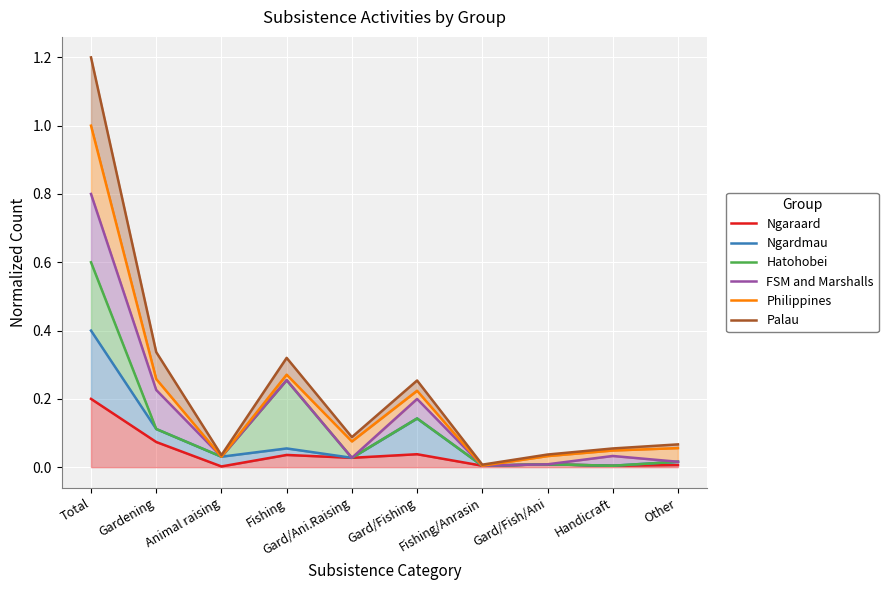

Rank the series at Gardening from lowest to highest value.

Ngaraard, Ngardmau, Hatohobei, FSM and Marshalls, Philippines, Palau